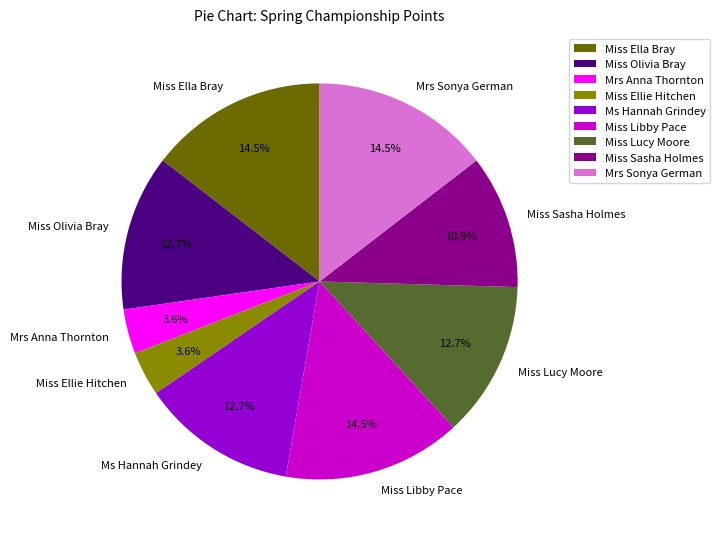

Does any single category account for the majority?

No